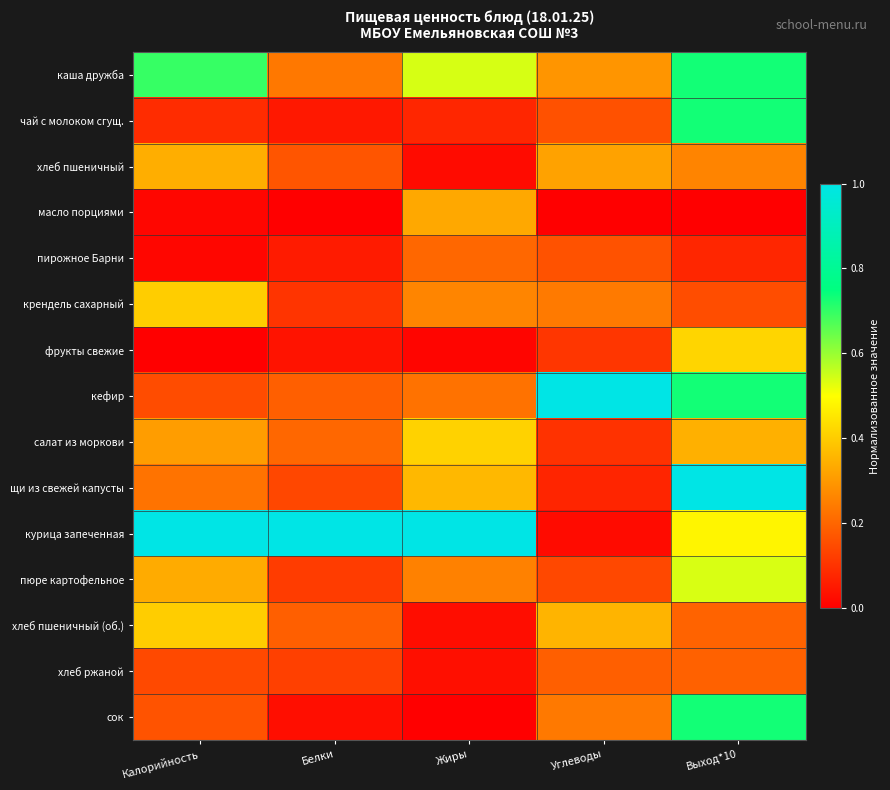

Reading left to right, transcribe all the data shown in this chart.

каша дружба: Калорийность=0.7	Белки=0.2	Жиры=0.5	Углеводы=0.3	Выход*10=0.7
чай с молоком сгущ.: Калорийность=0.1	Белки=0.0	Жиры=0.1	Углеводы=0.2	Выход*10=0.7
хлеб пшеничный: Калорийность=0.3	Белки=0.2	Жиры=0.0	Углеводы=0.3	Выход*10=0.3
масло порциями: Калорийность=0.0	Белки=0.0	Жиры=0.3	Углеводы=0.0	Выход*10=0.0
пирожное Барни: Калорийность=0.0	Белки=0.1	Жиры=0.2	Углеводы=0.2	Выход*10=0.1
крендель сахарный: Калорийность=0.4	Белки=0.1	Жиры=0.3	Углеводы=0.2	Выход*10=0.2
фрукты свежие: Калорийность=0.0	Белки=0.0	Жиры=0.0	Углеводы=0.1	Выход*10=0.4
кефир: Калорийность=0.2	Белки=0.2	Жиры=0.2	Углеводы=1.0	Выход*10=0.7
салат из моркови: Калорийность=0.3	Белки=0.2	Жиры=0.4	Углеводы=0.1	Выход*10=0.3
щи из свежей капусты: Калорийность=0.2	Белки=0.1	Жиры=0.4	Углеводы=0.1	Выход*10=1.0
курица запеченная: Калорийность=1.0	Белки=1.0	Жиры=1.0	Углеводы=0.0	Выход*10=0.5
пюре картофельное: Калорийность=0.3	Белки=0.1	Жиры=0.3	Углеводы=0.1	Выход*10=0.5
хлеб пшеничный (об.): Калорийность=0.4	Белки=0.2	Жиры=0.0	Углеводы=0.4	Выход*10=0.2
хлеб ржаной: Калорийность=0.1	Белки=0.1	Жиры=0.0	Углеводы=0.2	Выход*10=0.2
сок: Калорийность=0.2	Белки=0.0	Жиры=0.0	Углеводы=0.2	Выход*10=0.7